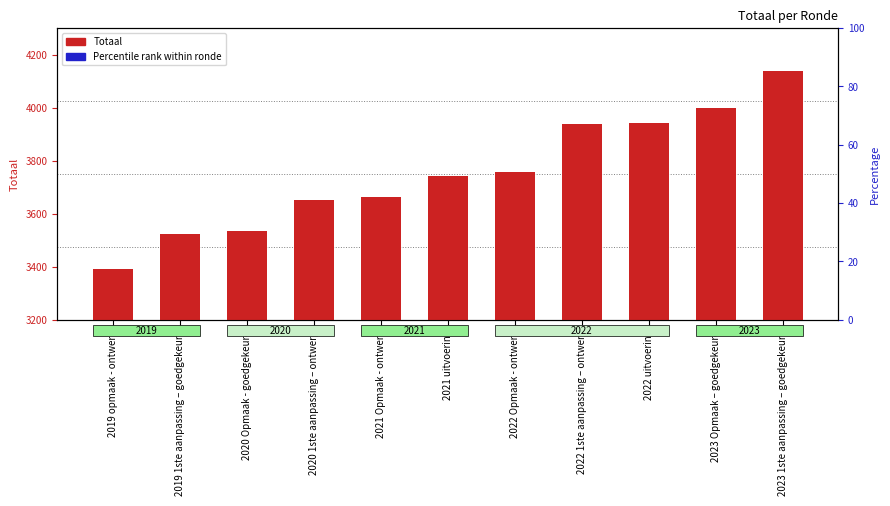

What are all the series names shown in the legend?

Totaal, Percentile rank within ronde